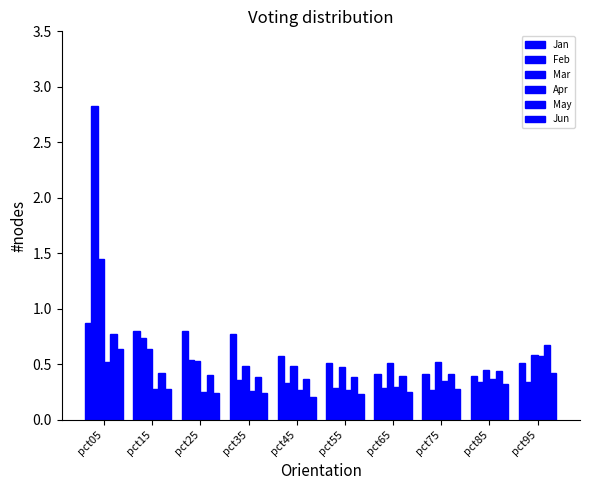

How many bars are there in total?

60